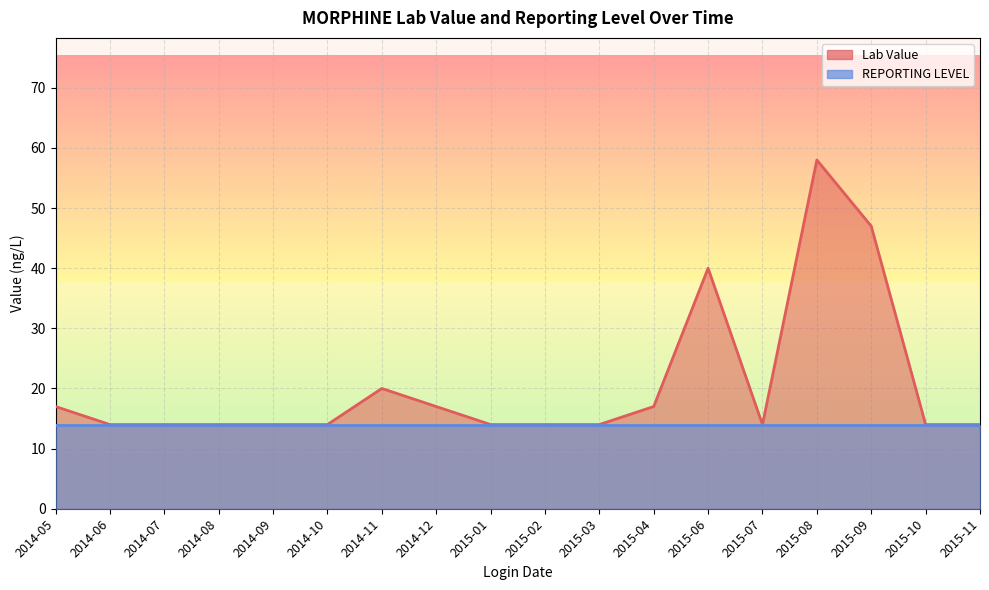

How many interior local valleys does the Lab Value series have?

1